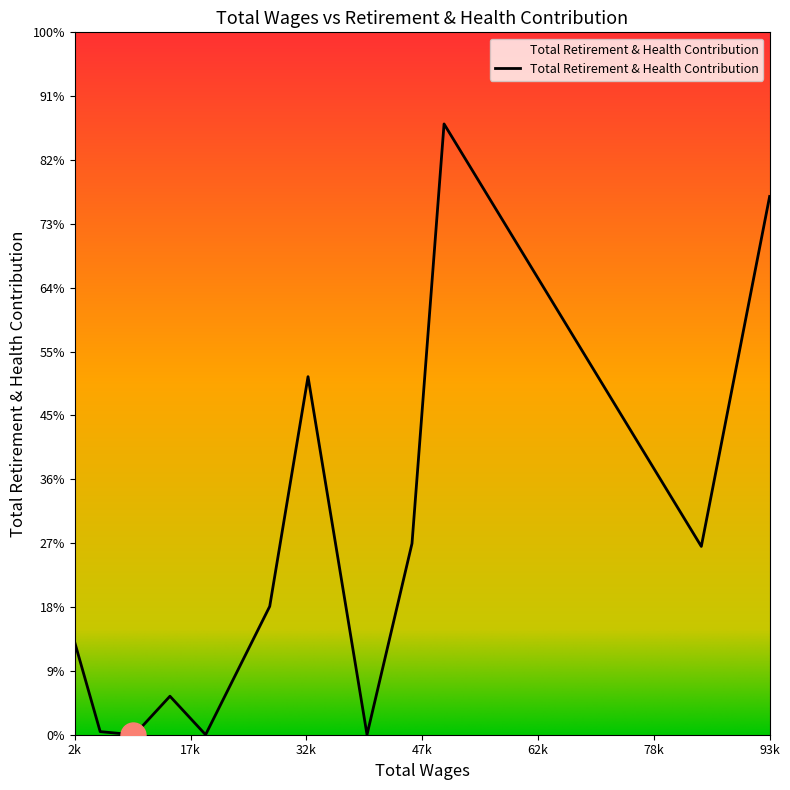

What is the difference between the second highest and second lowest values?

31513